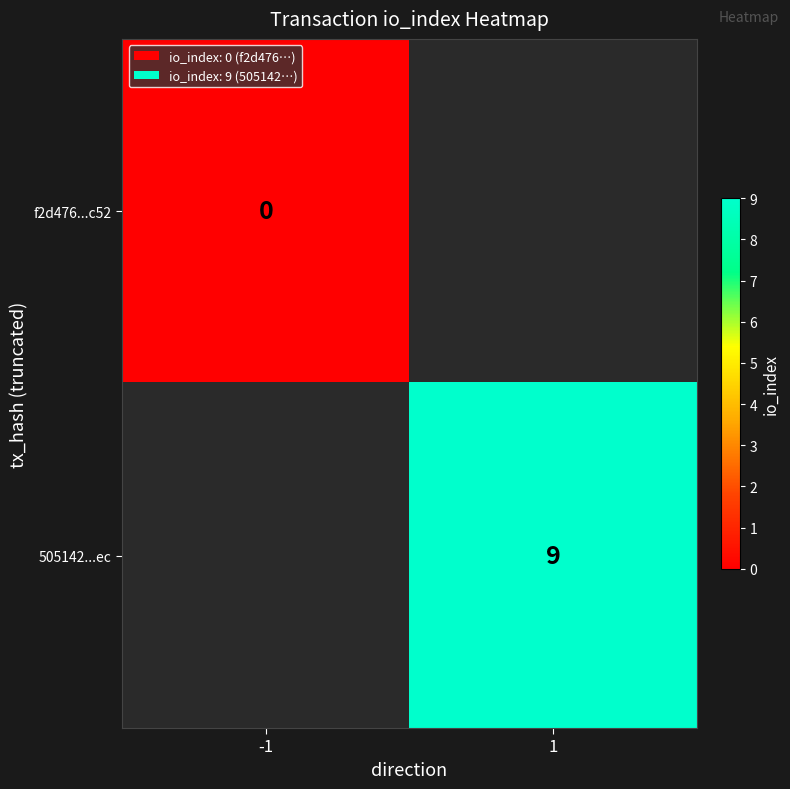

Is the value of f2d476...c52 at -1 greater than the value of 505142...ec at 1?

No